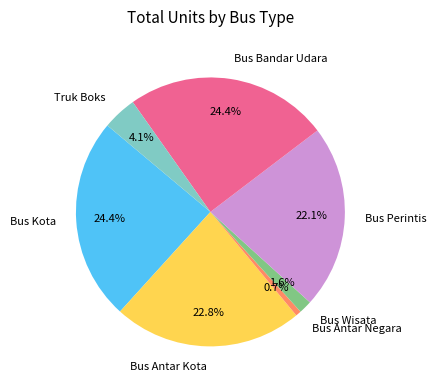

Is it true that Bus Perintis is 28% of the pie?

False